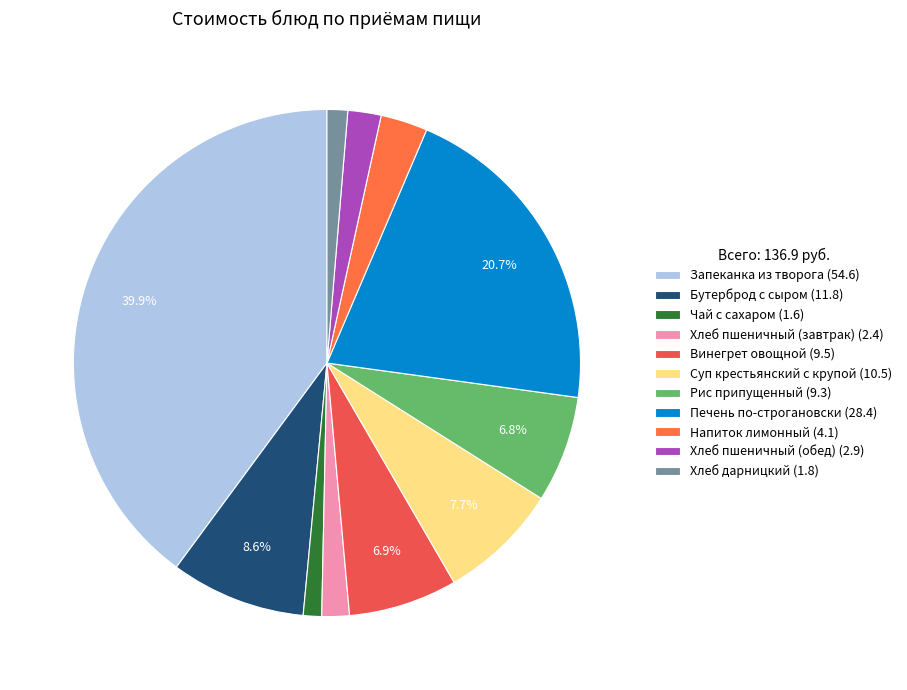

Do Хлеб пшеничный (обед) and Печень по-строгановски together represent more than half of the pie?

No